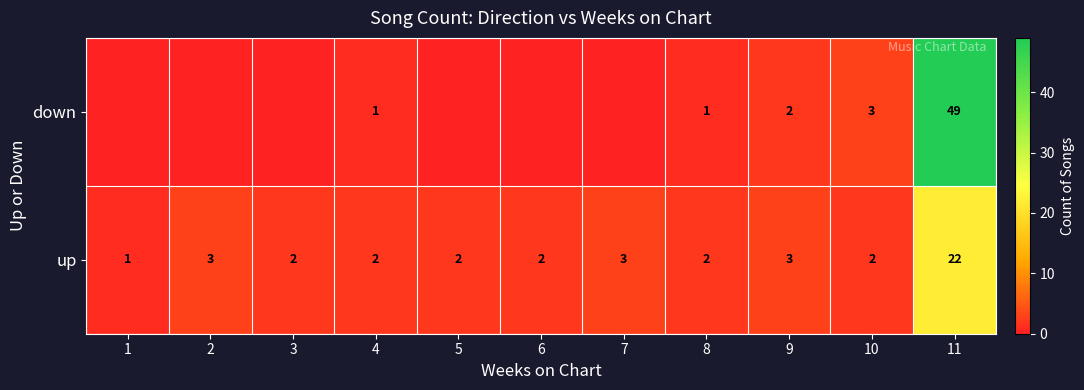

List the labels in order of row_0 value, smallest first.

1, 2, 3, 5, 6, 7, 4, 8, 9, 10, 11